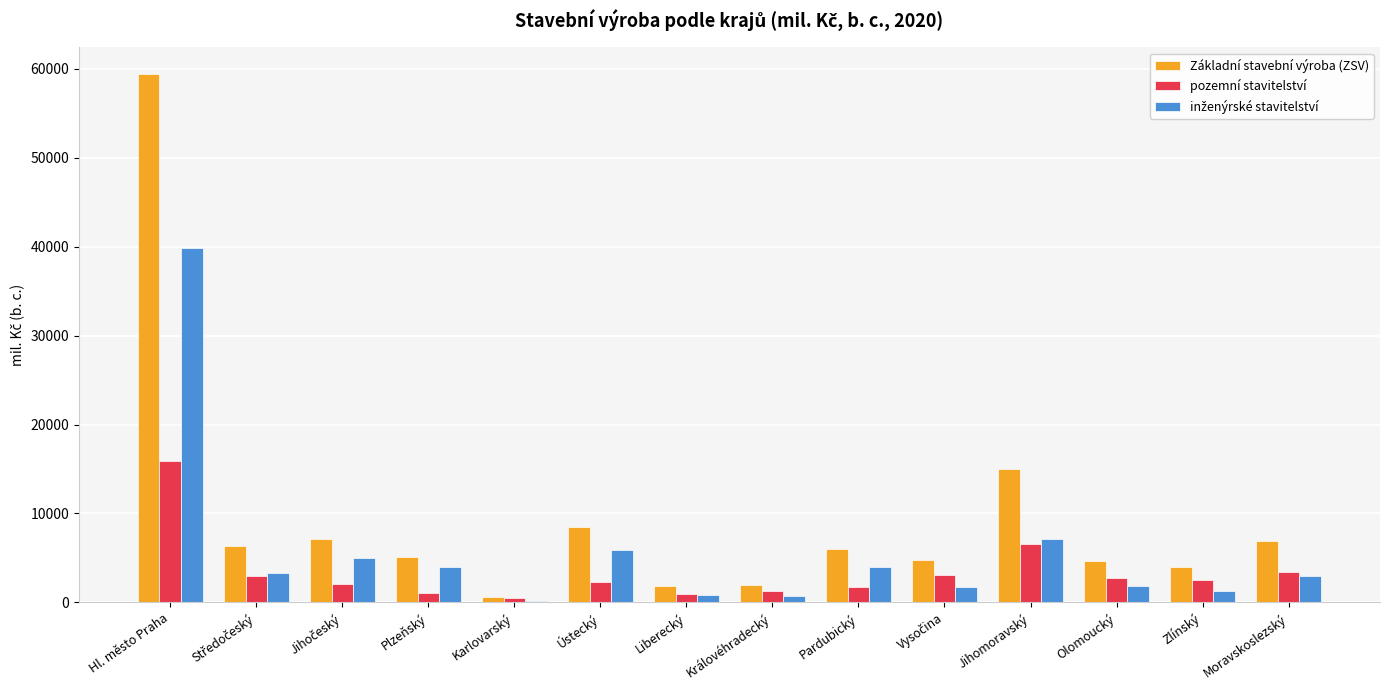

What is the total value across all series at Zlínský?

7759